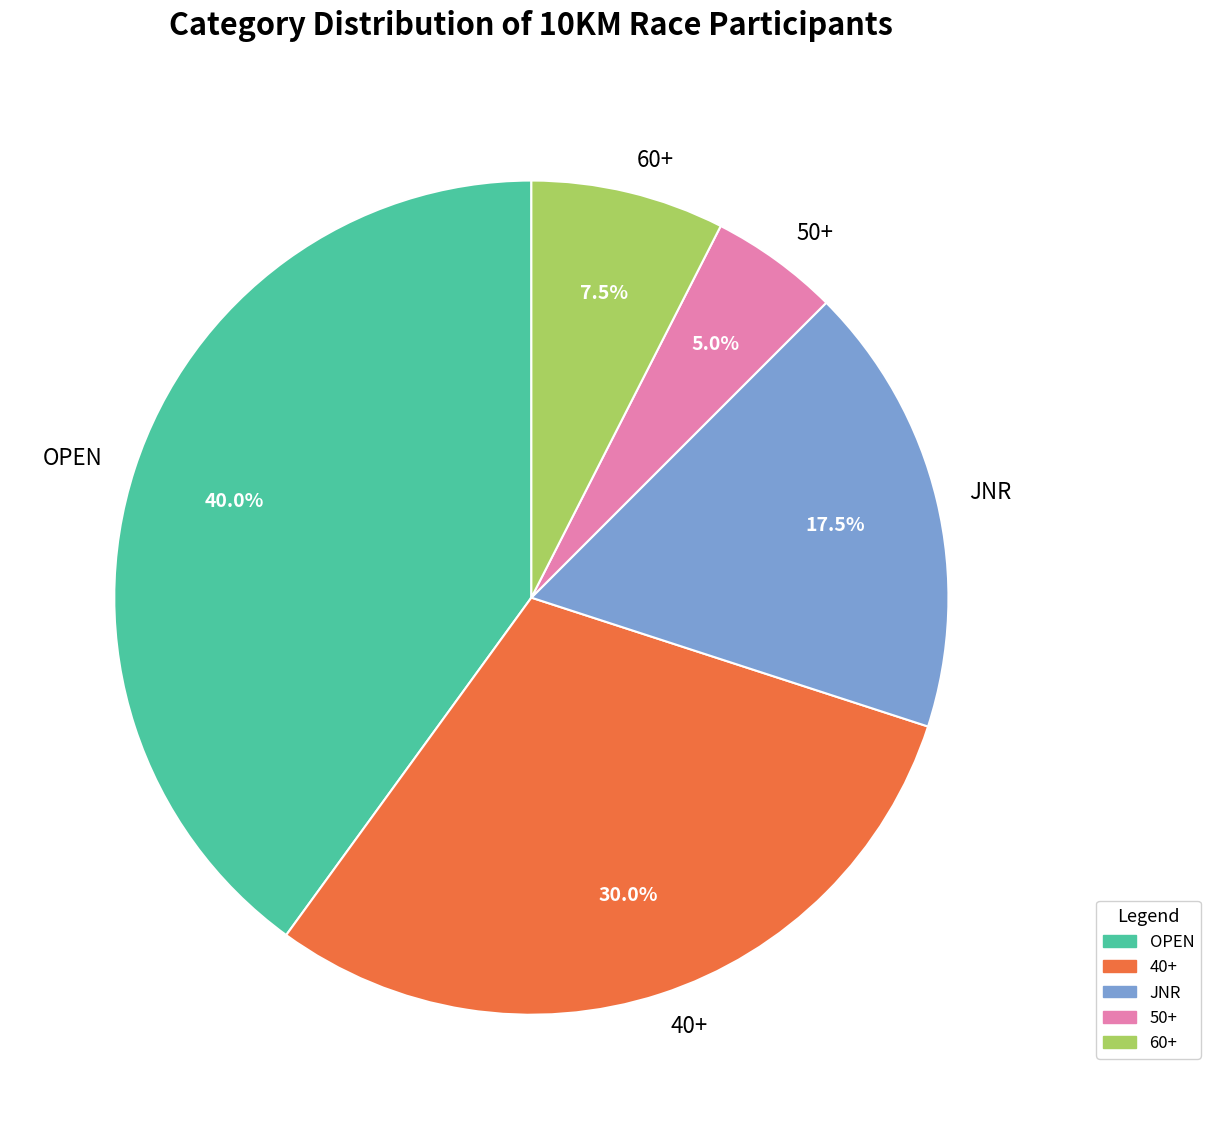

What is the ratio of the value at 40+ to the value at OPEN?

0.8